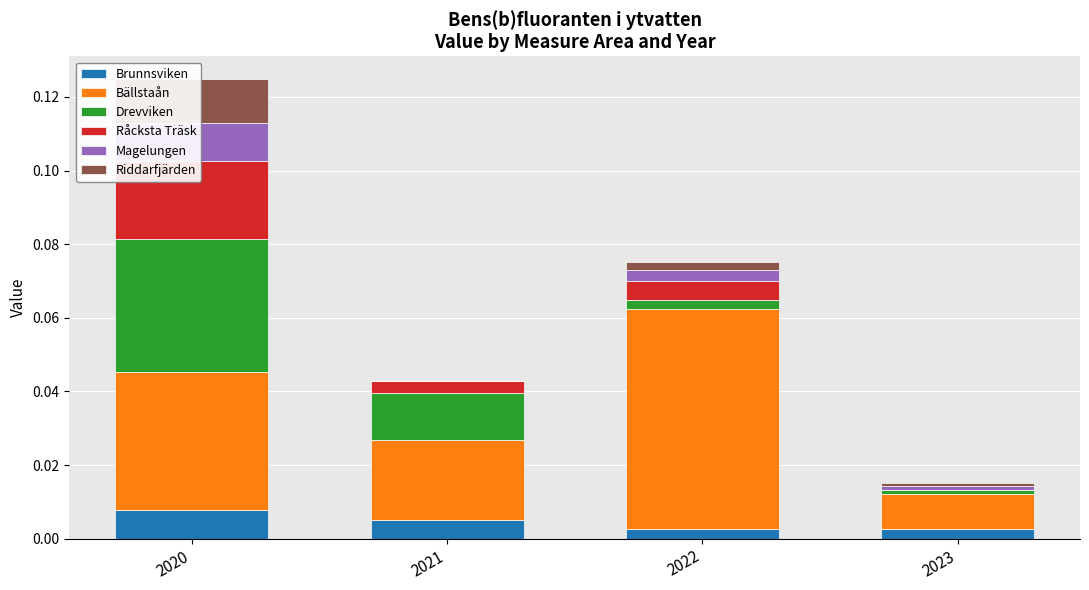

Reading left to right, list all the values displayed in this chart.

Brunnsviken: 2020=0.0	2021=0.0	2022=0.0	2023=0.0
Bällstaån: 2020=0.0	2021=0.0	2022=0.1	2023=0.0
Drevviken: 2020=0.0	2021=0.0	2022=0.0	2023=0.0
Råcksta Träsk: 2020=0.0	2021=0.0	2022=0.0	2023=0.0
Magelungen: 2020=0.0	2021=0.0	2022=0.0	2023=0.0
Riddarfjärden: 2020=0.0	2021=0.0	2022=0.0	2023=0.0